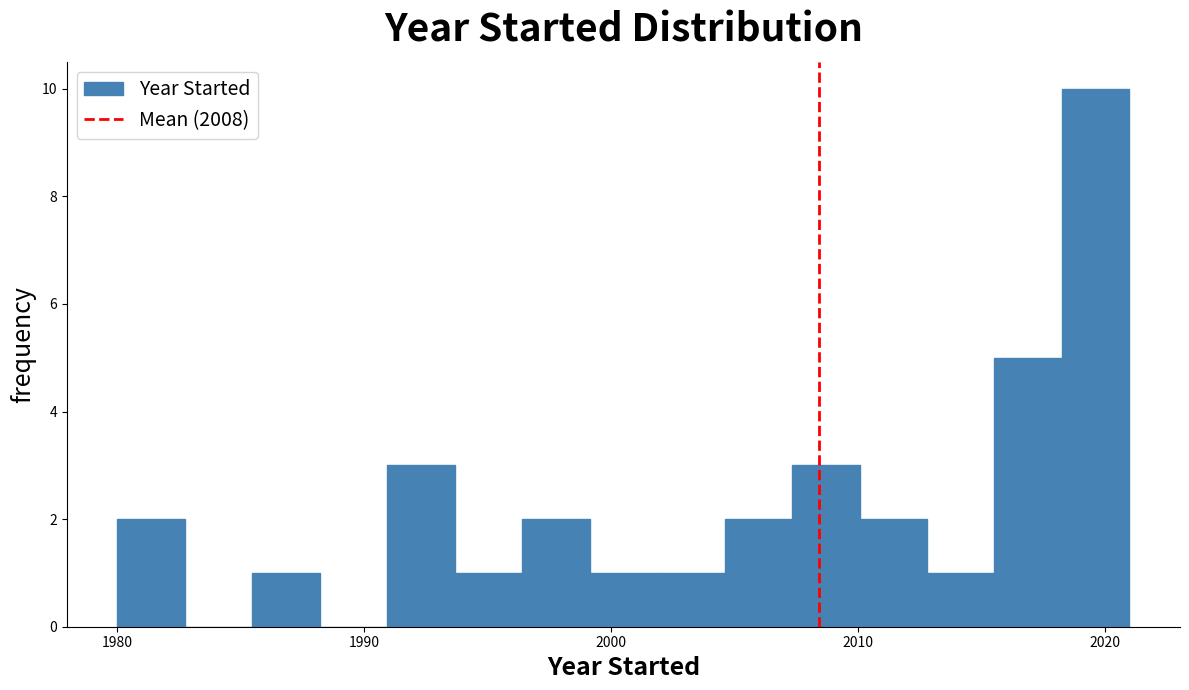

Read against the x-axis, roughly where is the centre of the tallest bar?

2020